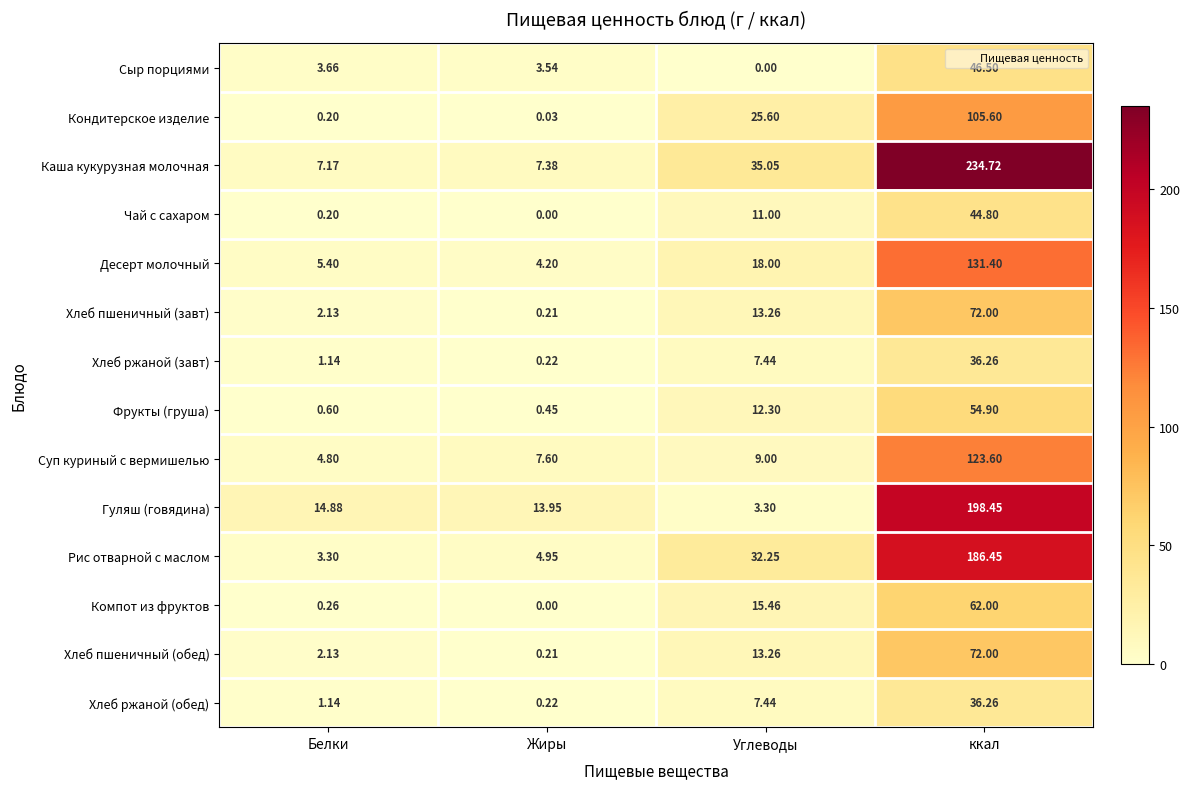

Which series has the largest total across all categories?

Каша кукурузная молочная